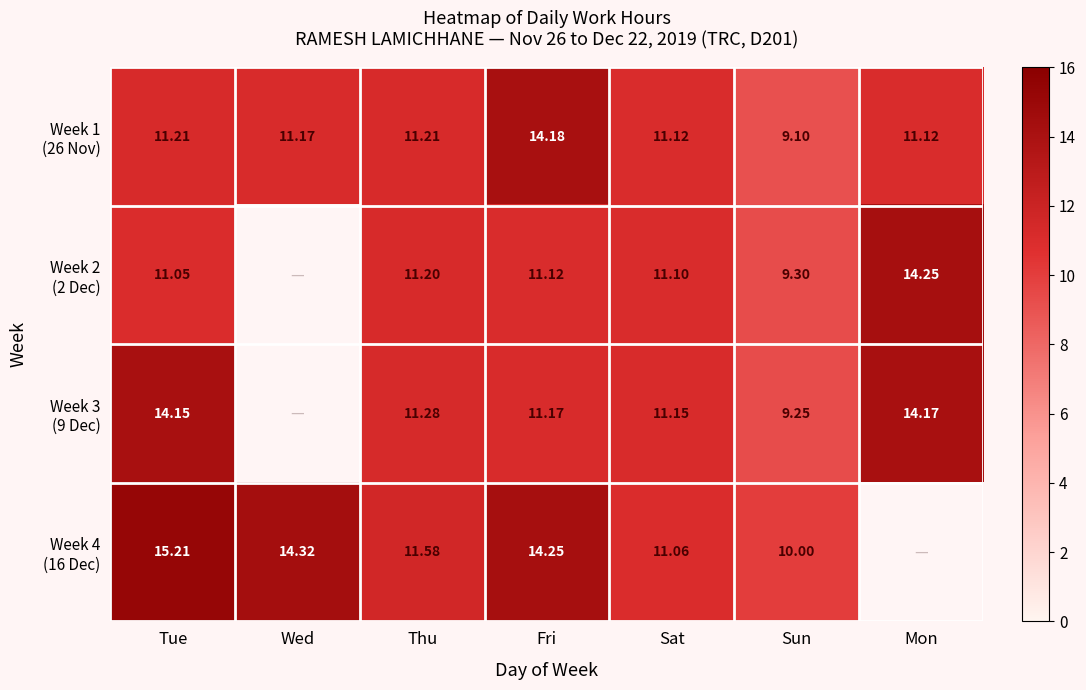

Which series has the largest total across all categories?

Week 1 (26 Nov)